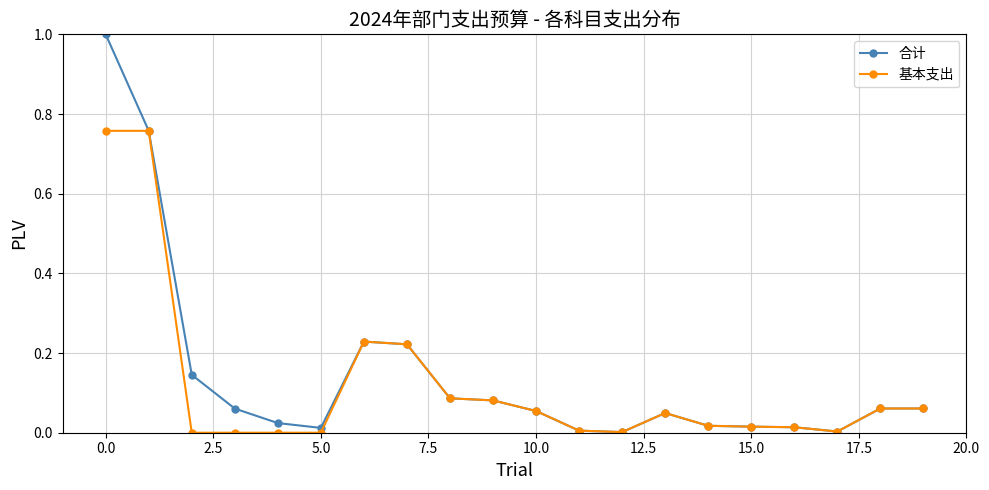

Rank the series by their maximum value, from lowest to highest.

基本支出, 合计